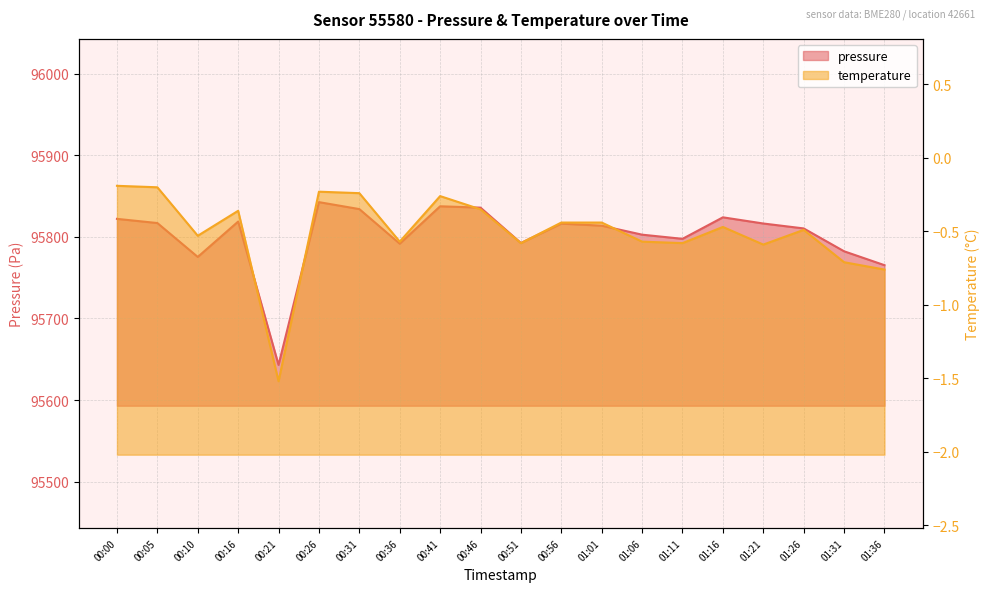

Reading right to left, list all the values displayed in this chart.

pressure: 01:36=95765.3	01:31=95782.3	01:26=95810.3	01:21=95816.3	01:16=95823.9	01:11=95797.6	01:06=95802.7	01:01=95813.7	00:56=95816.2	00:51=95792.4	00:46=95835.8	00:41=95837.4	00:36=95791.6	00:31=95834.0	00:26=95842.5	00:21=95643.1	00:16=95818.7	00:10=95775.4	00:05=95816.9	00:00=95822.0
temperature: 01:36=-0.8	01:31=-0.7	01:26=-0.5	01:21=-0.6	01:16=-0.5	01:11=-0.6	01:06=-0.6	01:01=-0.4	00:56=-0.4	00:51=-0.6	00:46=-0.3	00:41=-0.3	00:36=-0.6	00:31=-0.2	00:26=-0.2	00:21=-1.5	00:16=-0.4	00:10=-0.5	00:05=-0.2	00:00=-0.2